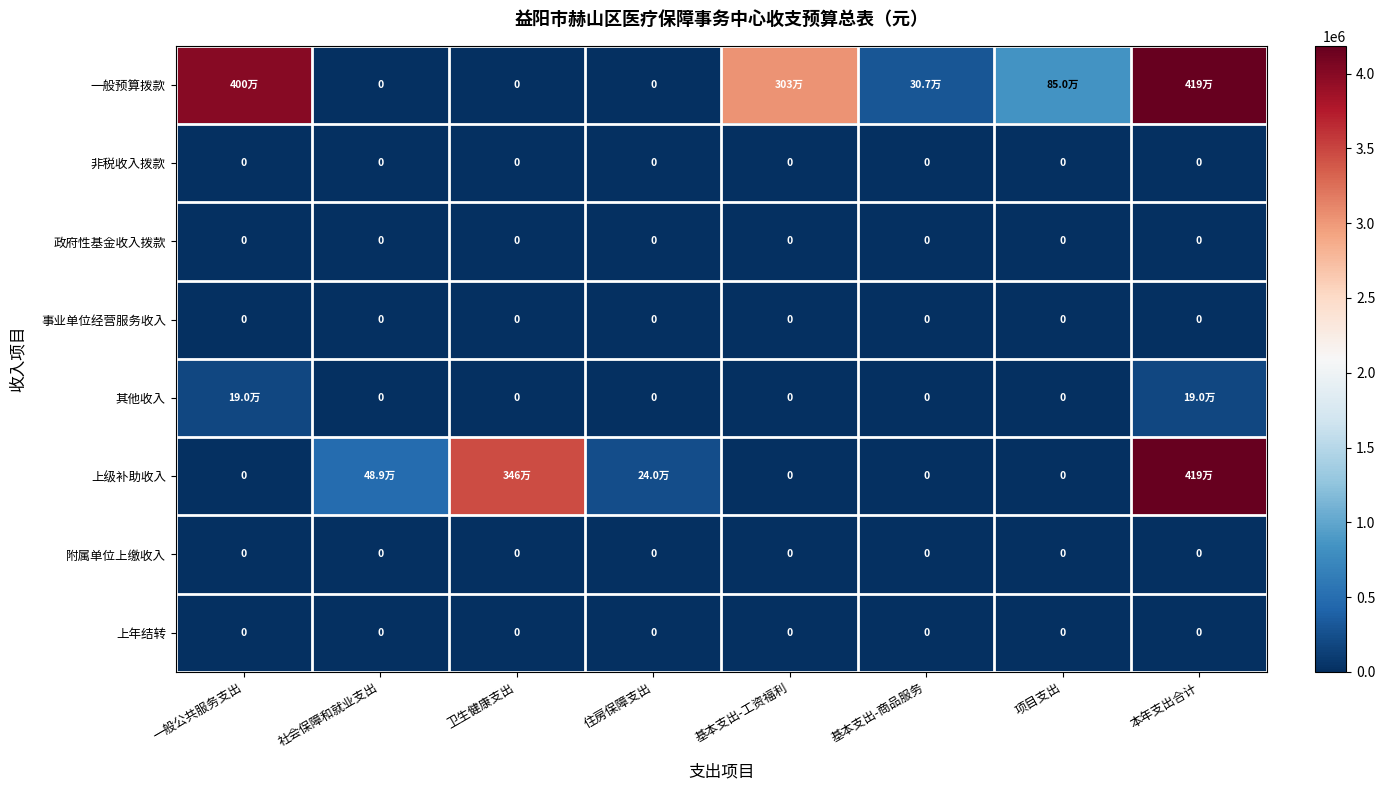

List the labels in order of 事业单位经营服务收入 value, largest first.

一般公共服务支出, 社会保障和就业支出, 卫生健康支出, 住房保障支出, 基本支出-工资福利, 基本支出-商品服务, 项目支出, 本年支出合计